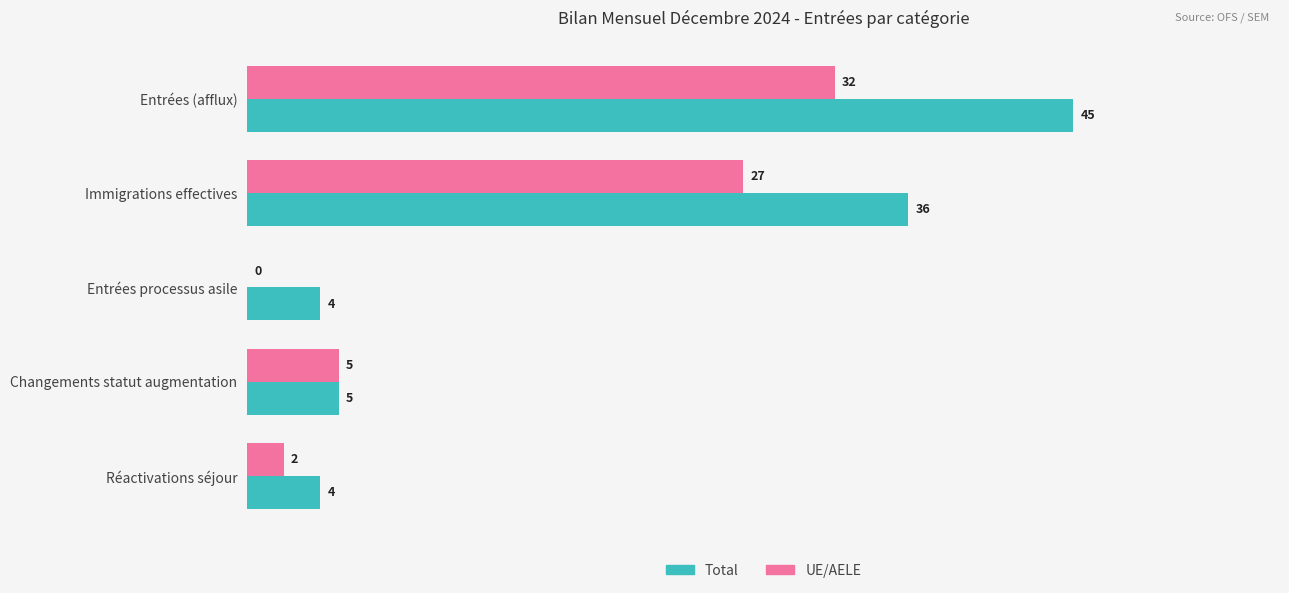

At which label is Total closest to 24?

Immigrations effectives